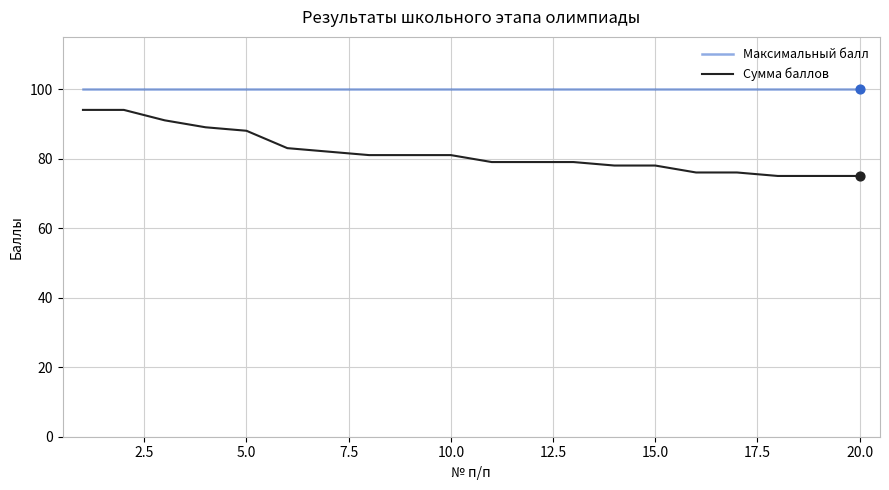

Which series has the largest total across all categories?

Максимальный балл